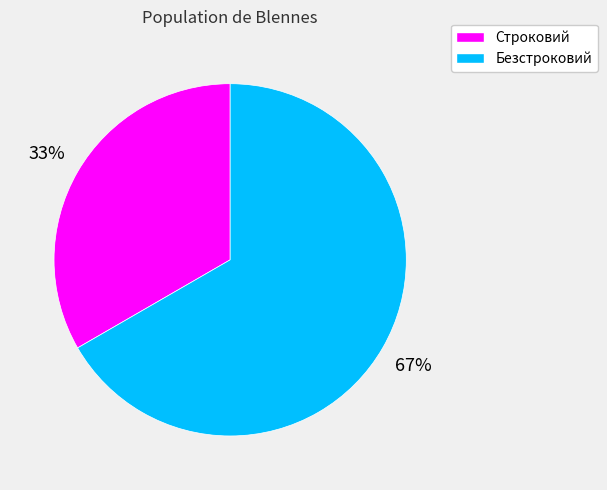

Which has a higher value, Безстроковий or Строковий?

Безстроковий